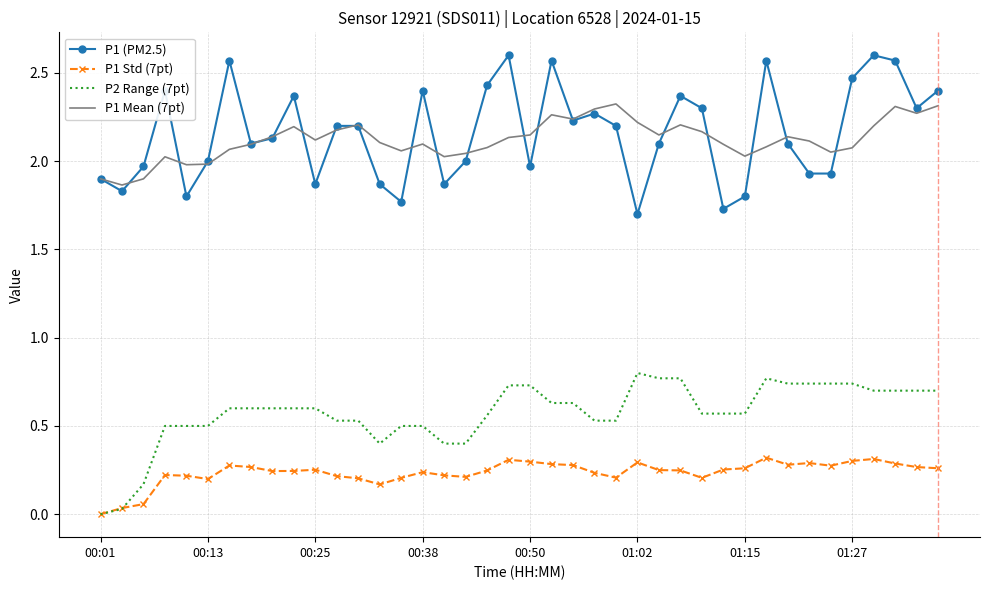

True or false: P2 Range (7pt) and P1 (PM2.5) cross at least once.

False